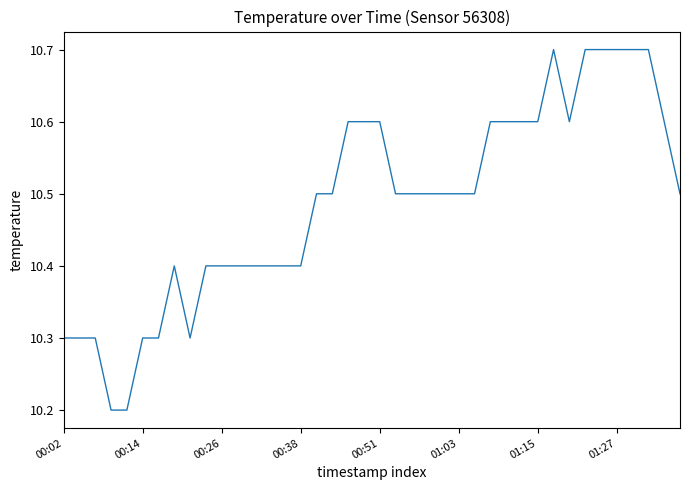

What is the difference between the maximum and minimum values?

0.5